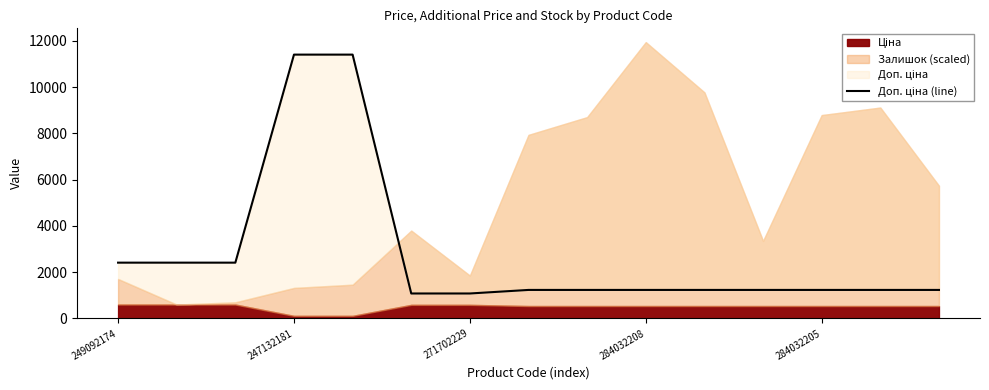

Approximately how many times larger is the value at 8 compared to 10?

1.0